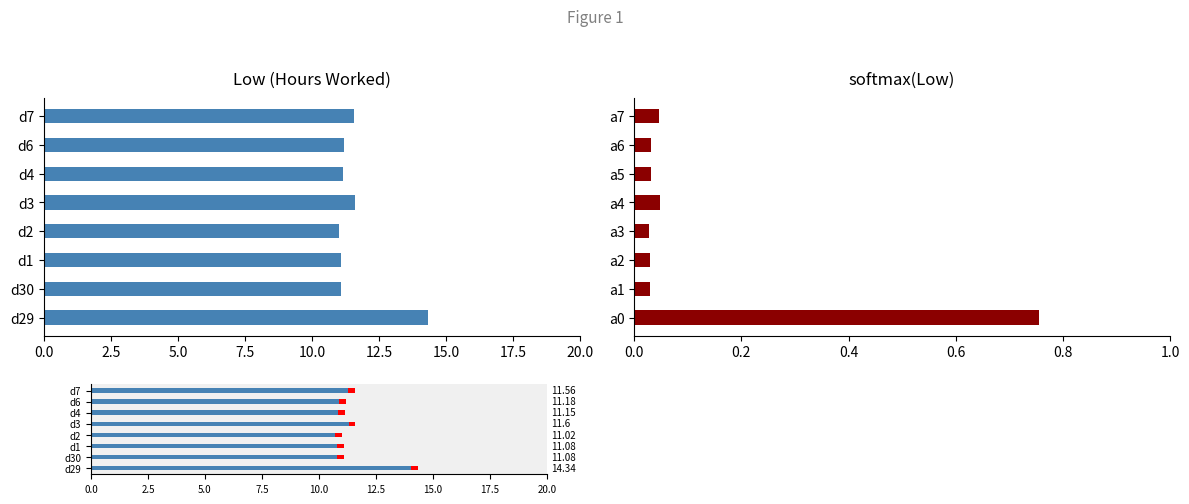

What is the sum of all Low (Hours) values?

93.0